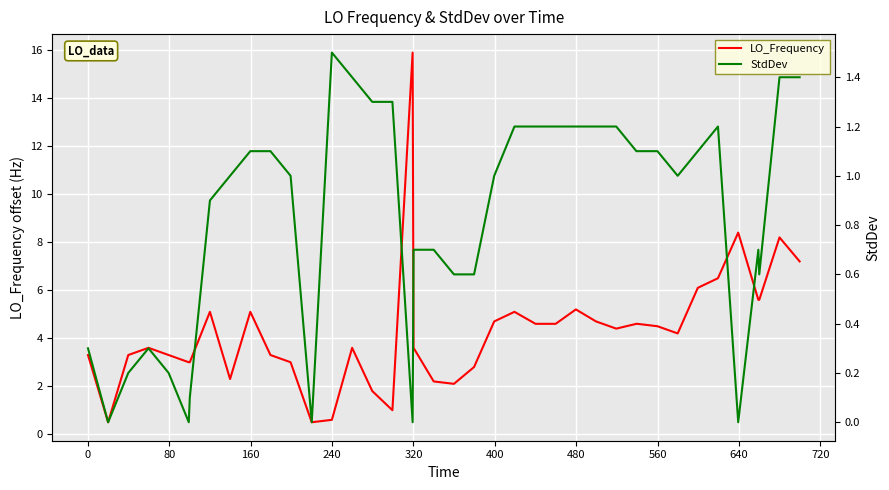

At how many categories does at least one series exceed 6?

6